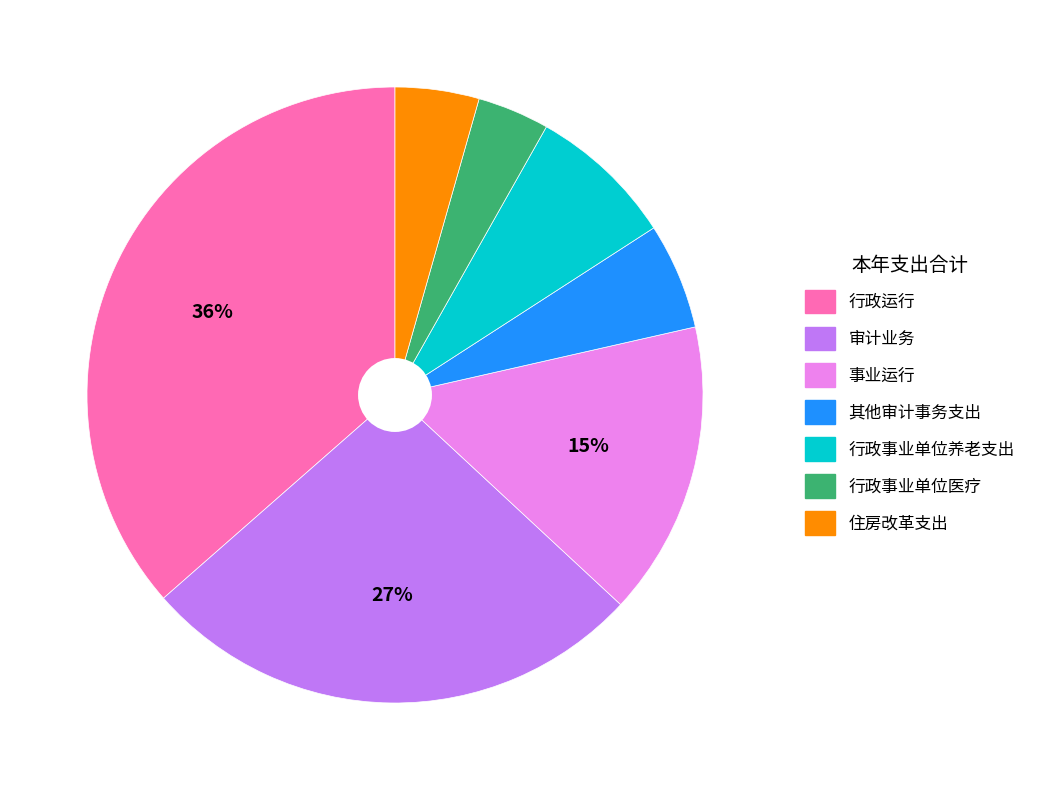

Combined, do 事业运行 and 住房改革支出 account for over 50%?

No